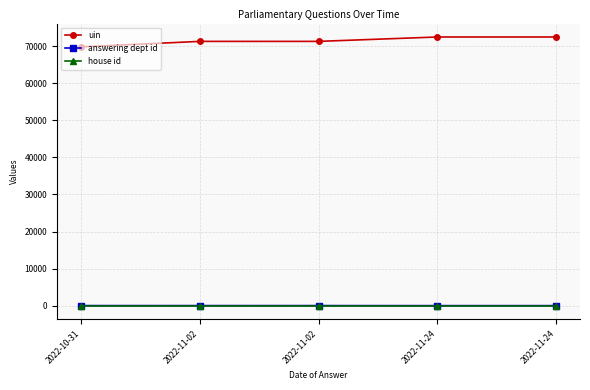

What is the approximate value of uin at 2022-11-24?

72449